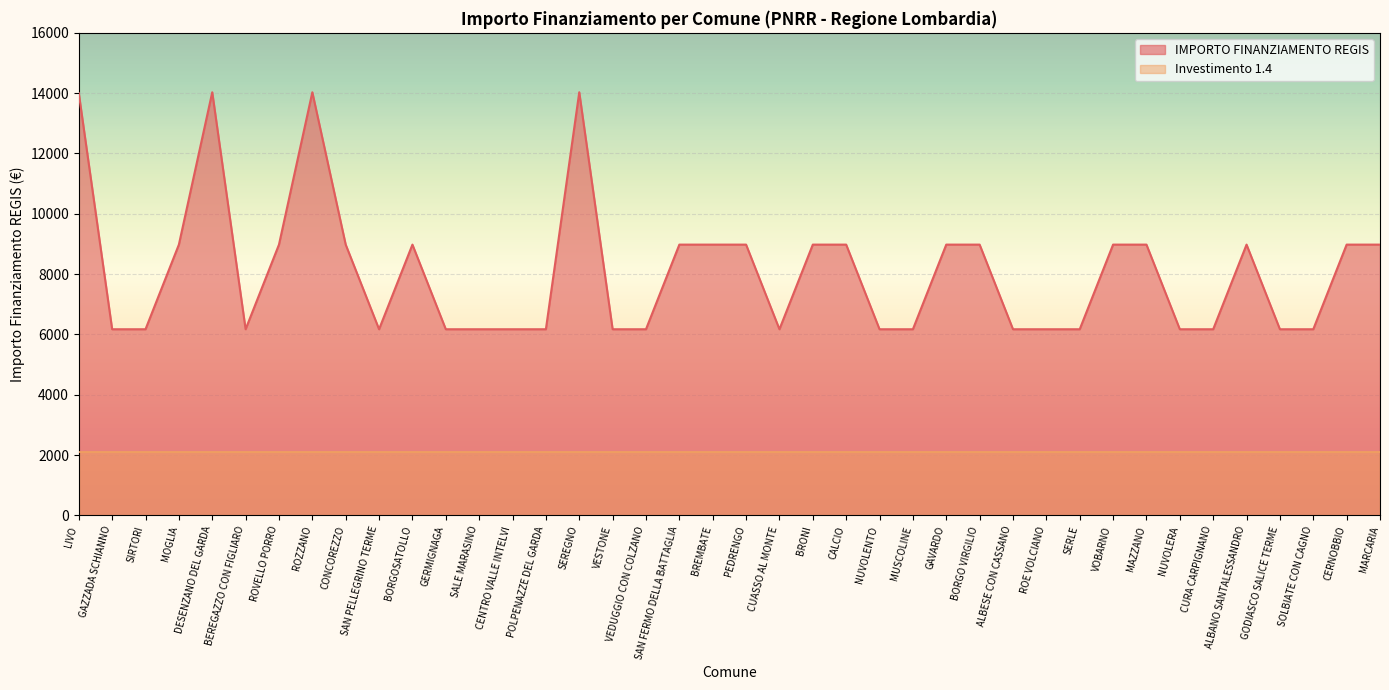

What is the ratio of the value at SAN FERMO DELLA BATTAGLIA to the value at NUVOLERA?

1.5